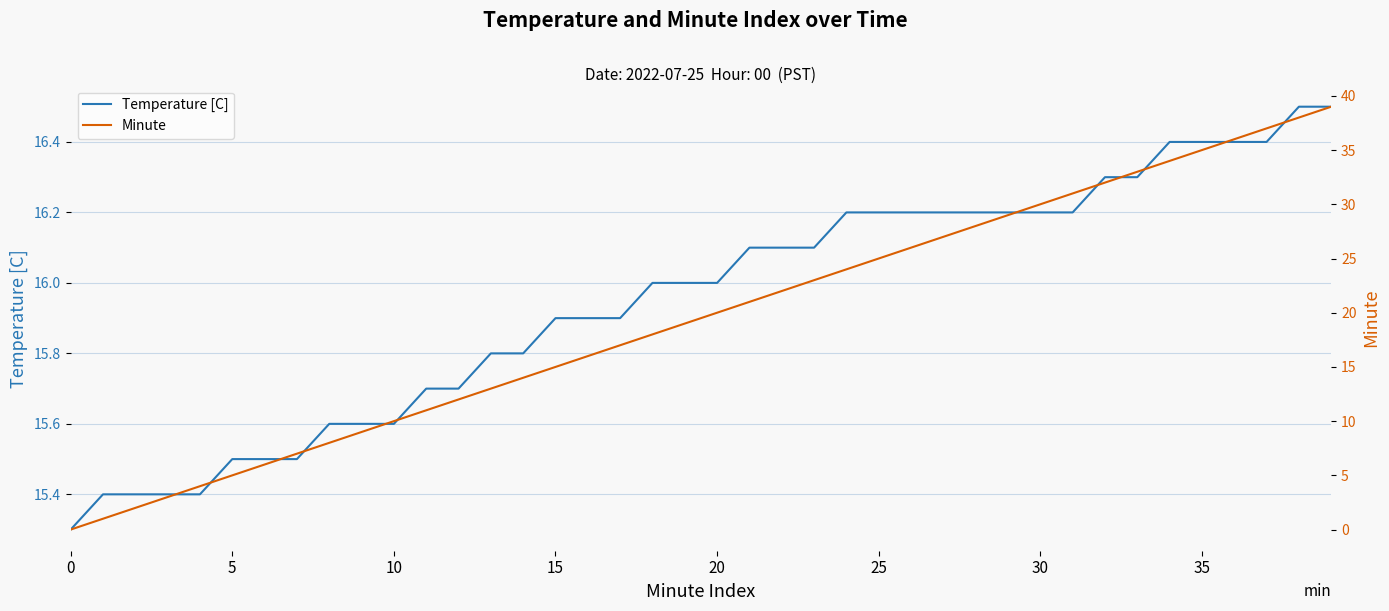

What is the minimum value for Temperature [C]?

15.3